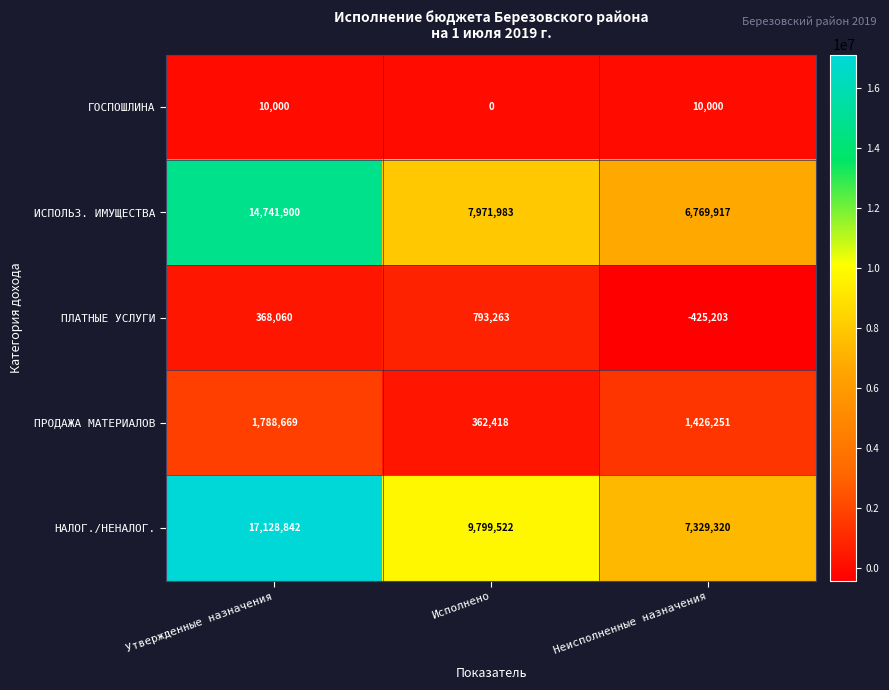

At which label is НАЛОГ./НЕНАЛОГ. closest to 12229081?

Исполнено